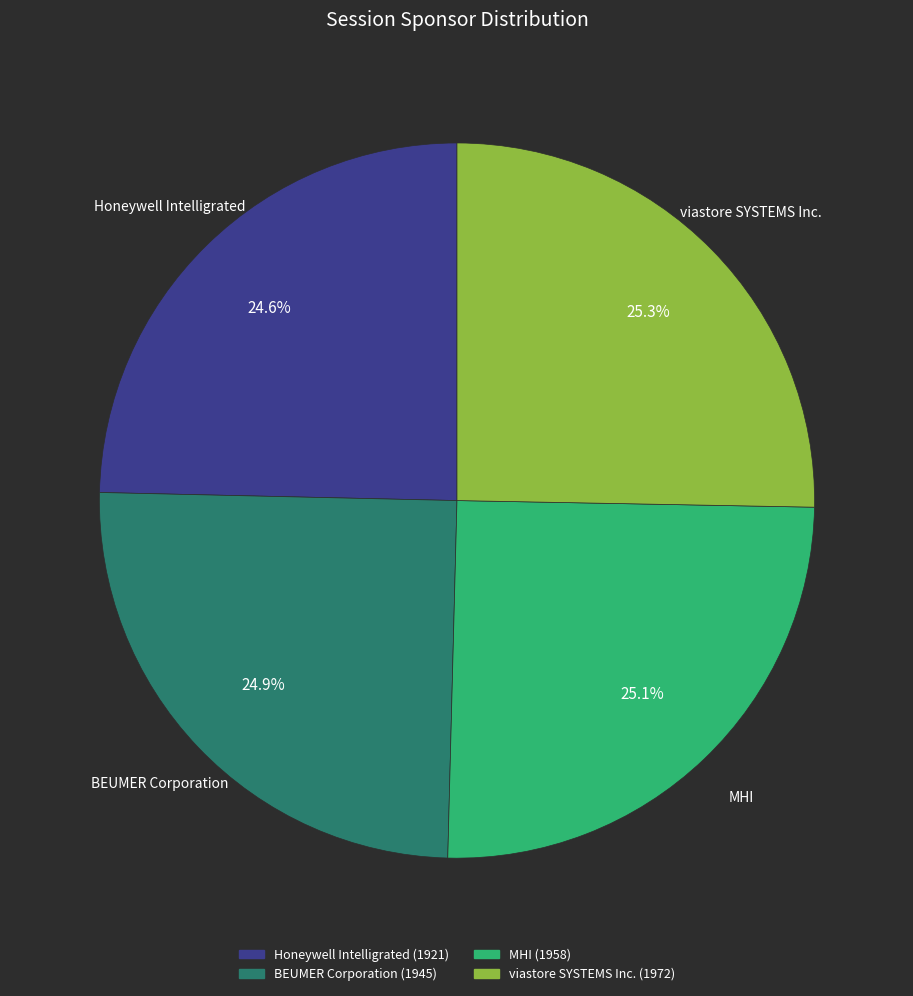

True or false: viastore SYSTEMS Inc. accounts for 37% of the total.

False